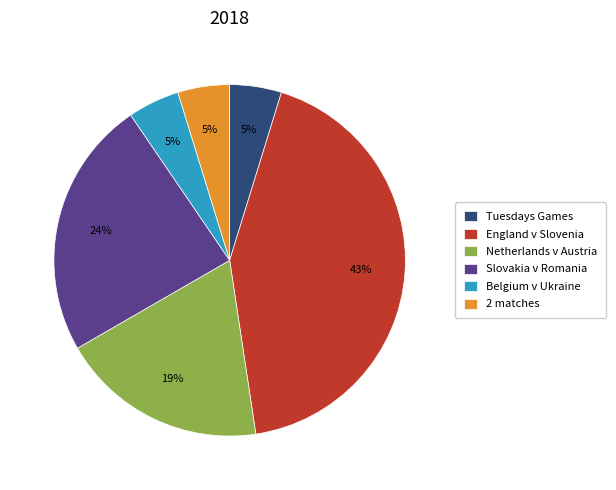

Approximately how many times larger is the value at Tuesdays Games compared to Belgium v Ukraine?

1.0